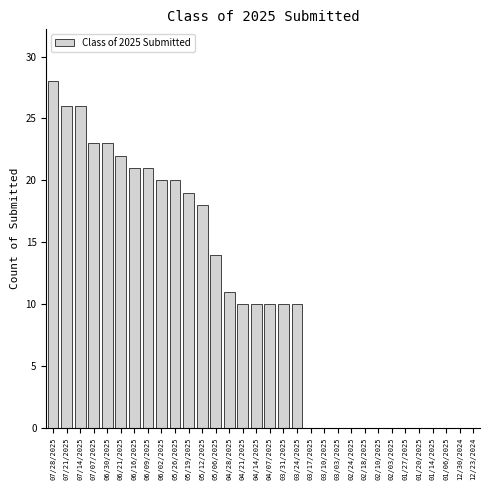

What is the maximum value shown in the chart?

28